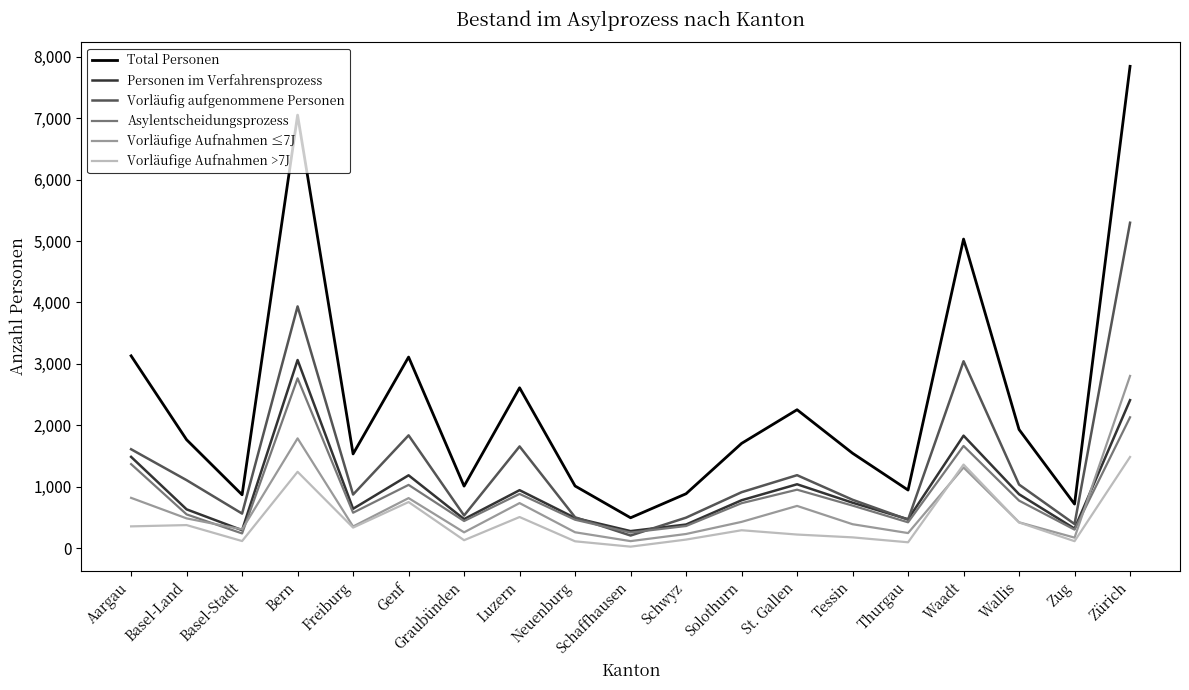

What is the difference between the maximum and minimum values in the Vorläufige Aufnahmen >7J series?

1459